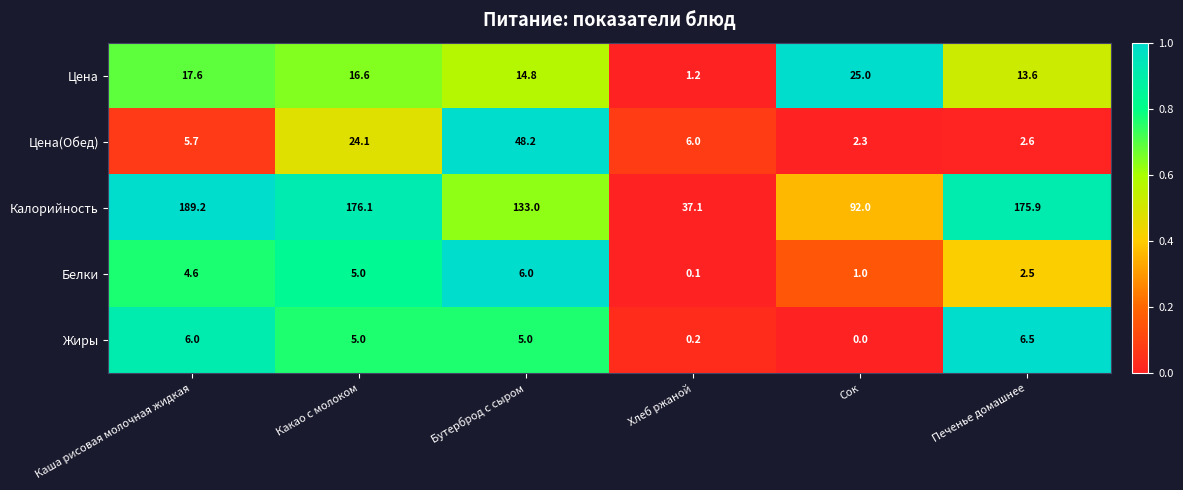

True or false: Белки has a value of 7.6 at Каша рисовая молочная жидкая.

False